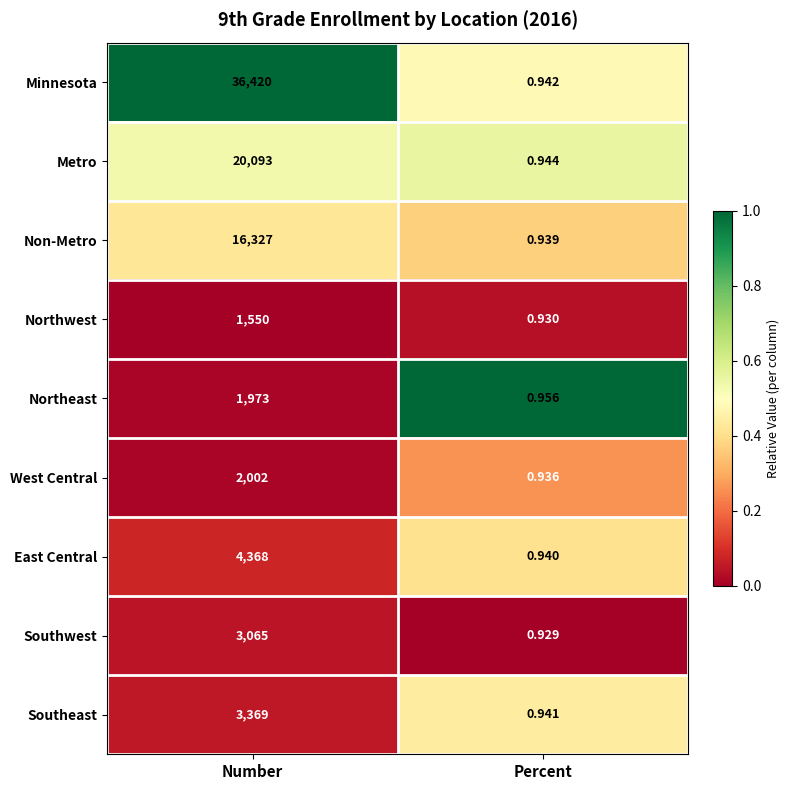

List the labels in order of Southeast value, largest first.

Number, Percent